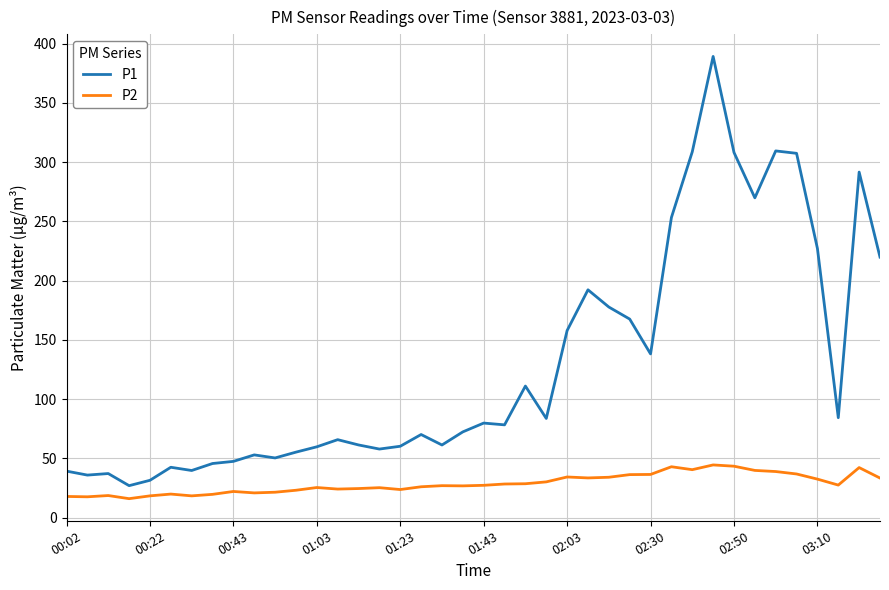

What is the maximum value for P2?

44.4